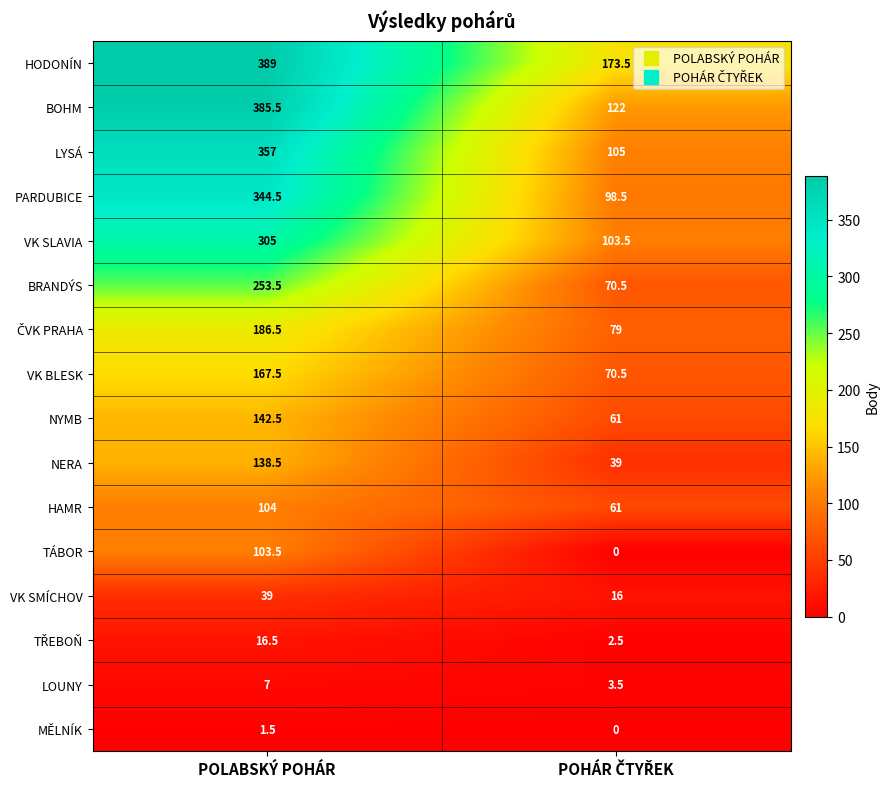

What is the lowest value of the LOUNY series?

3.5